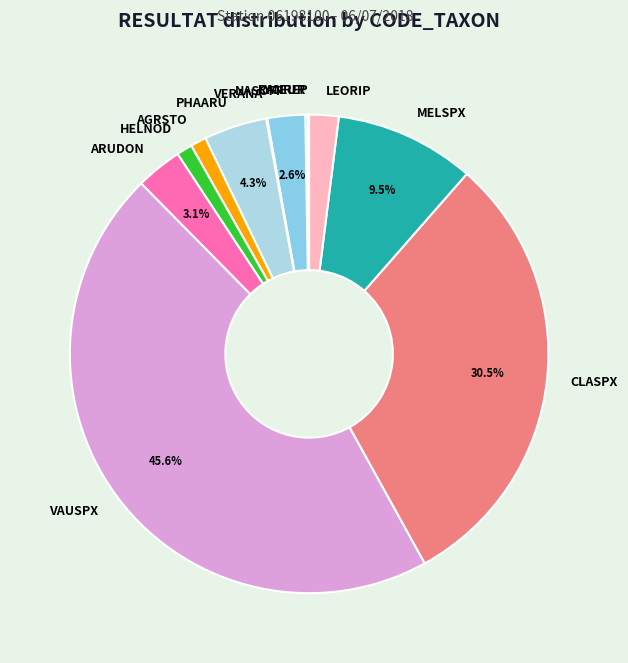

Is the sum of MELSPX and NASOFF greater than half?

No